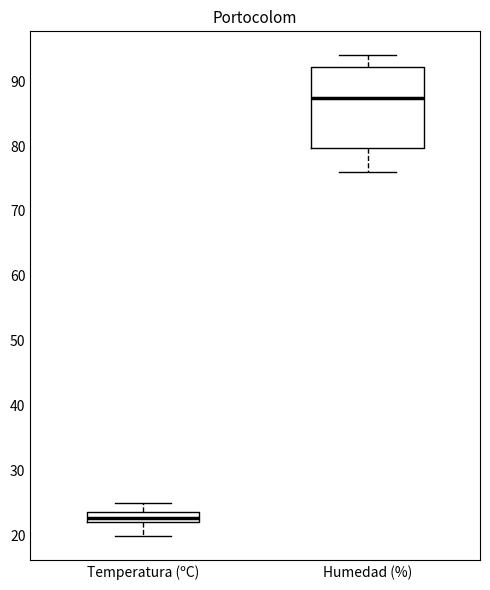

Reading left to right, read every box against the y-axis: the position of its median line, the range the box covers, and the ends of its whiskers. The values are not printed on the chart, so give them approximately, as read against the axis.

Temperatura (ºC): median 23, box 22 to 24, whiskers 20 to 25
Humedad (%): median 88, box 80 to 92, whiskers 76 to 94